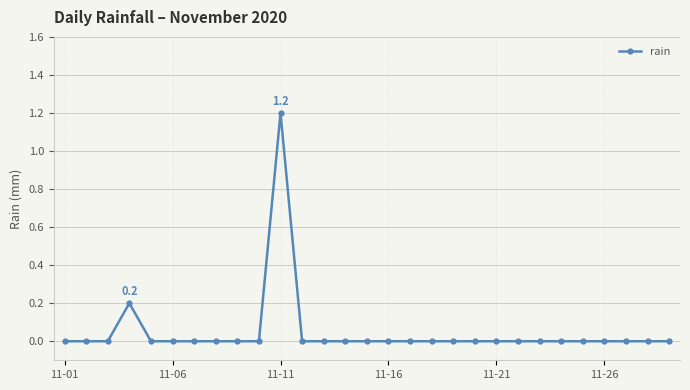

What is the sum of all values?

1.4